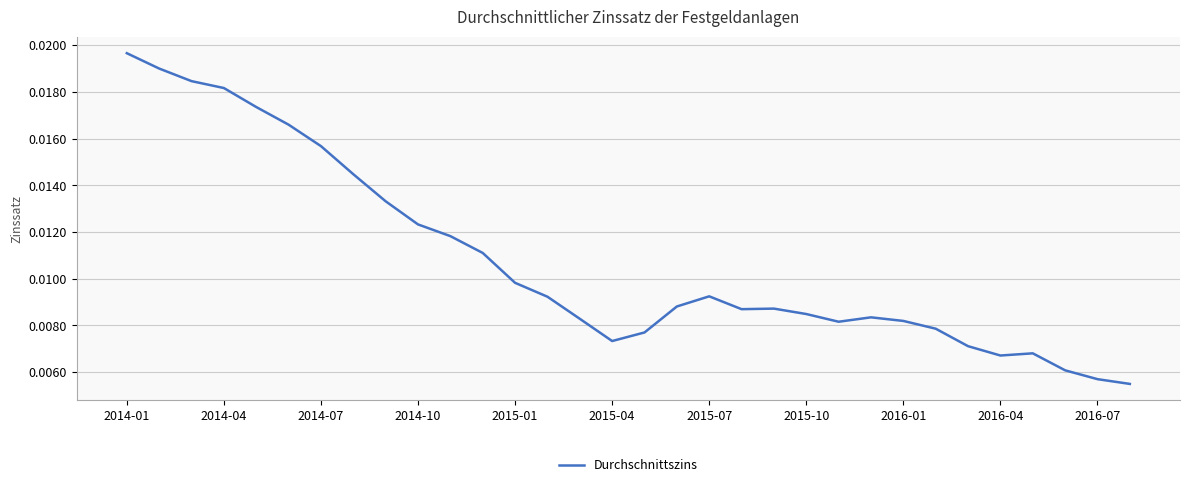

How many lines are shown in the chart?

1